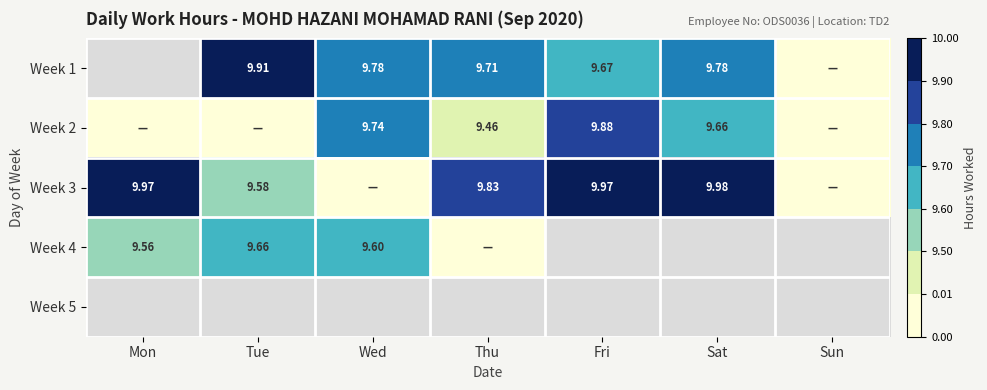

The value of Week 2 at Fri is 9.9. True or false?

True